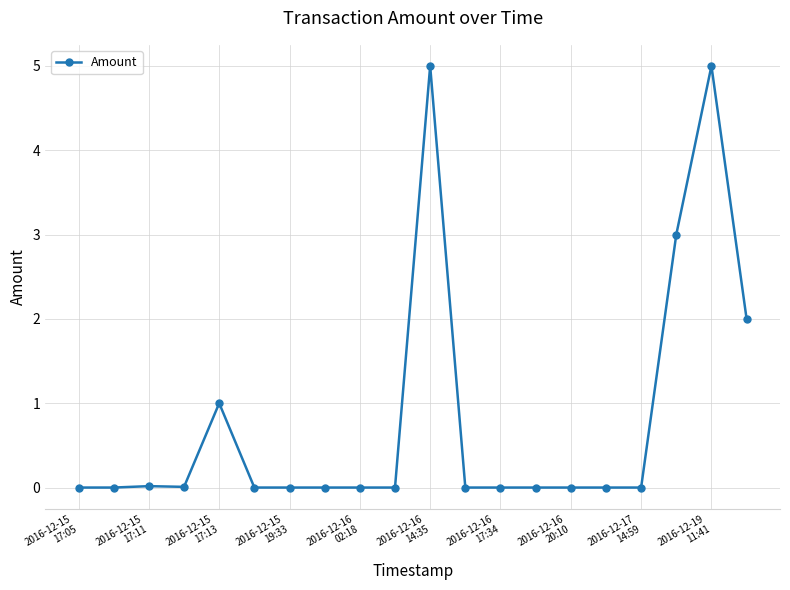

True or false: the data has more than 1 interior local peaks.

True